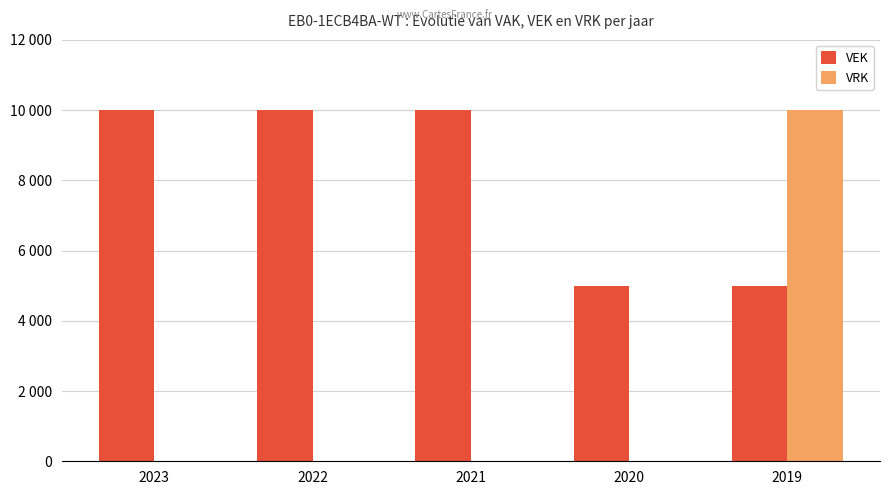

Are the bars horizontal?

No